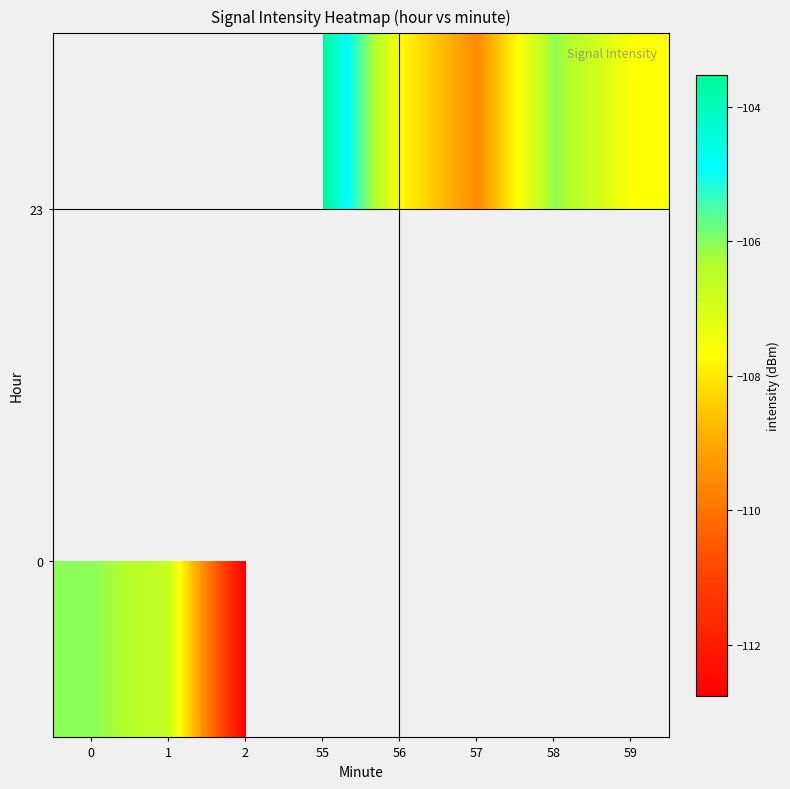

Rank the series by their maximum value, from highest to lowest.

row_0, row_1